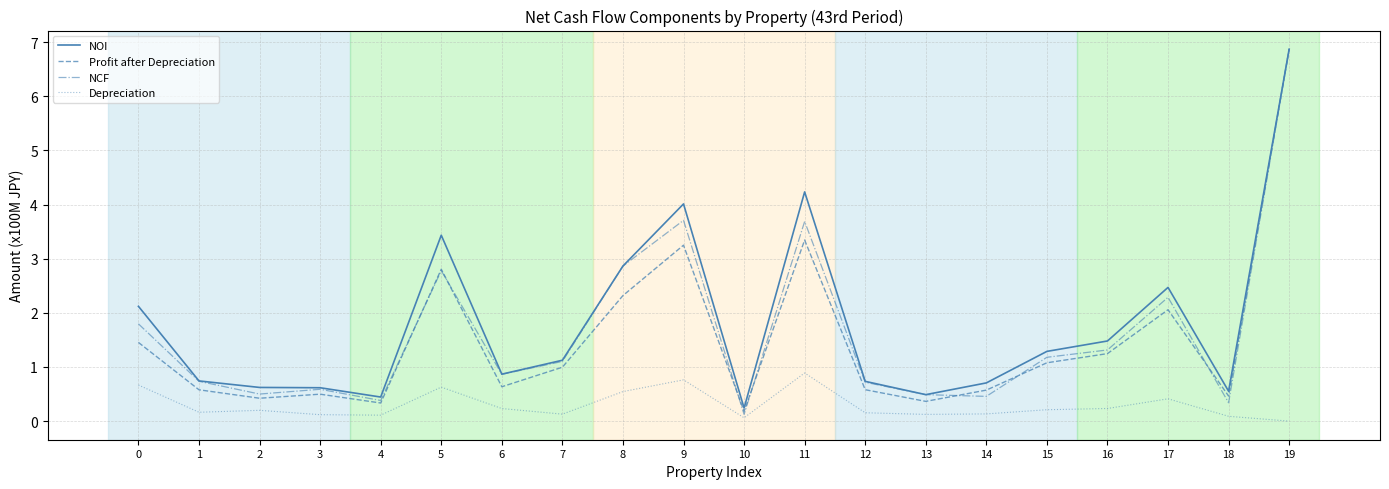

The value of NOI at 11 is 4.2. True or false?

True